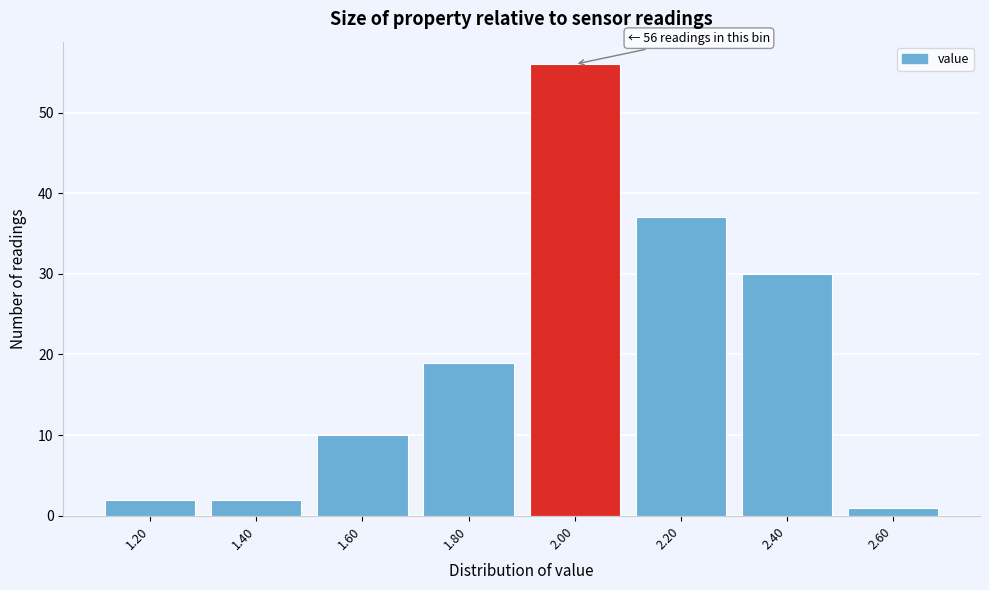

Reading left to right, what are all the values shown in this chart?

1.20=2	1.40=2	1.60=10	1.80=19	2.00=56	2.20=37	2.40=30	2.60=1